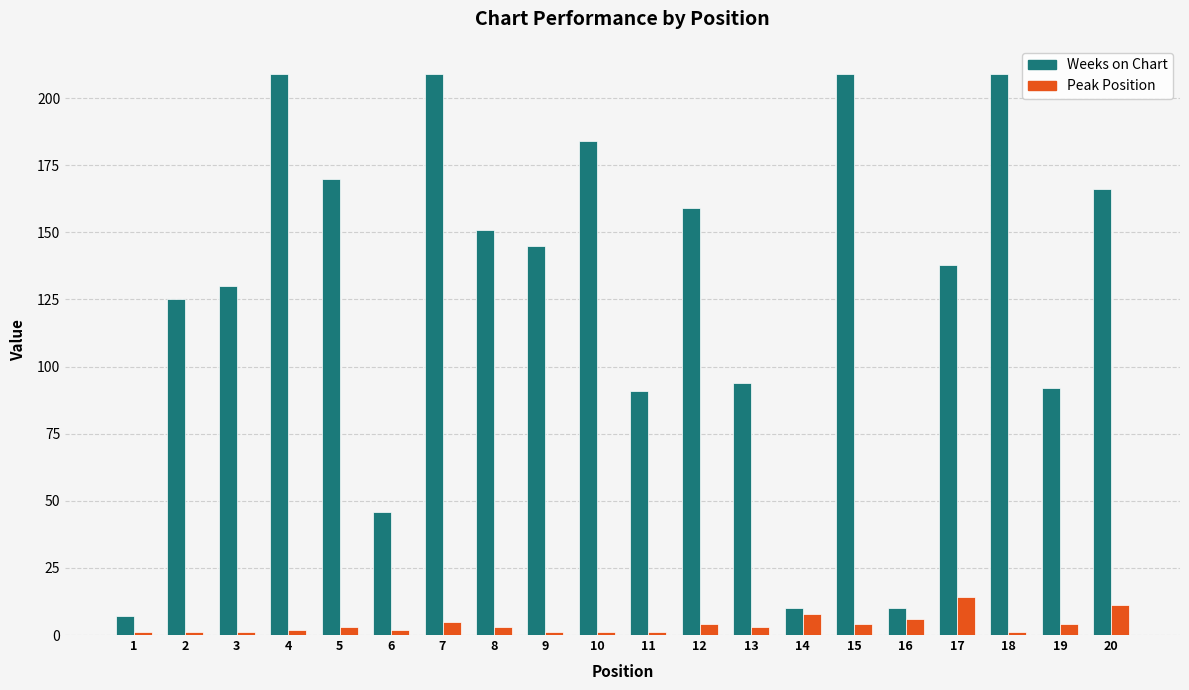

Which series has the largest range (max minus min)?

Weeks on Chart